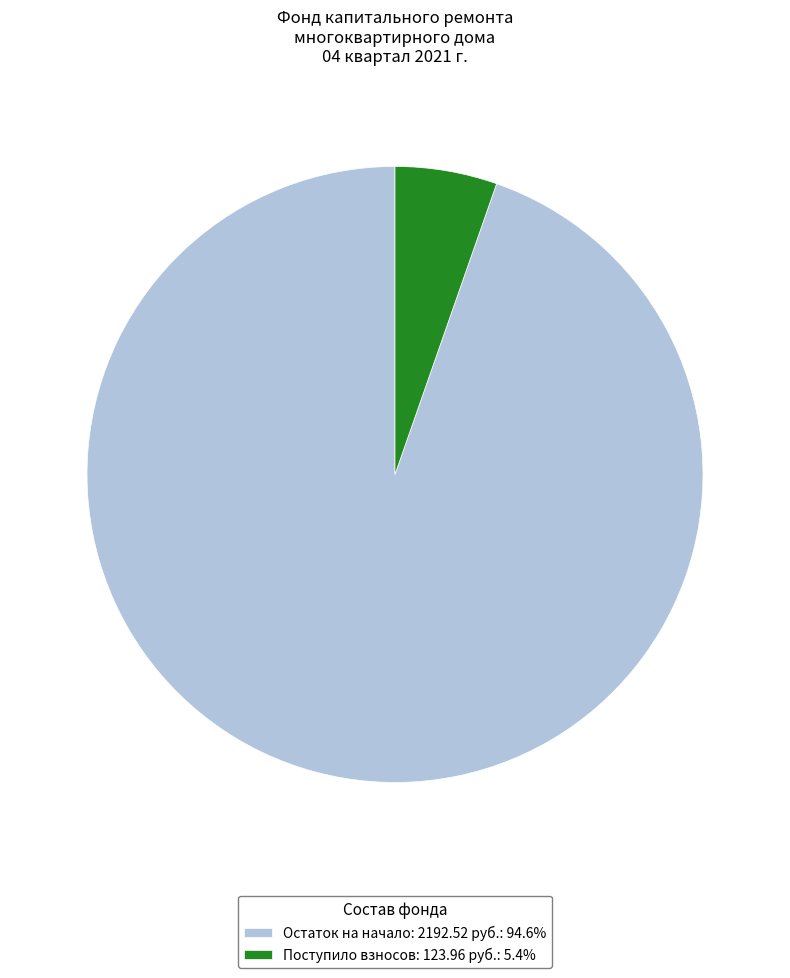

Is there a majority slice in this chart?

Yes